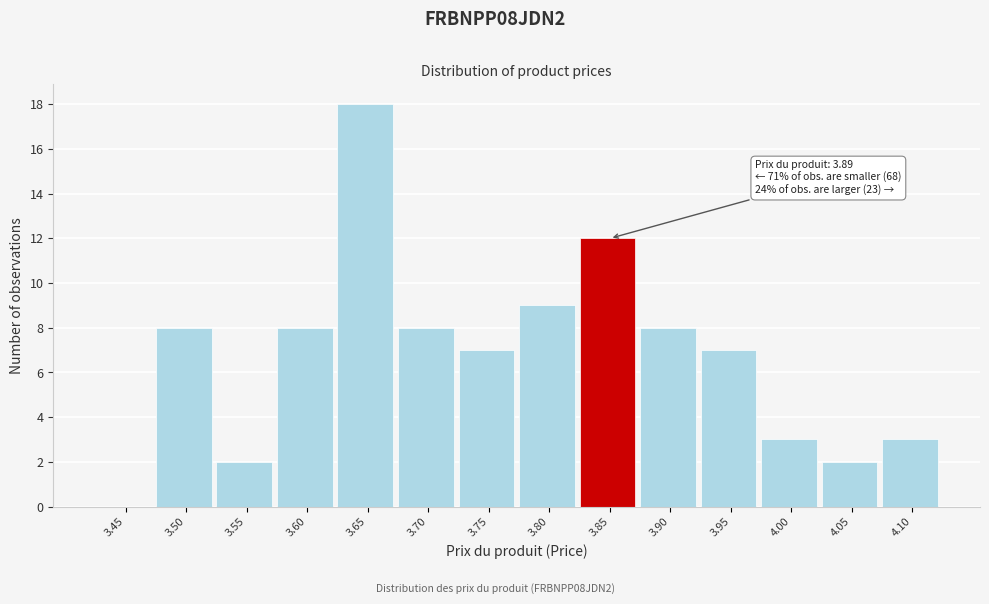

Reading right to left, list all the values displayed in this chart.

4.10=3	4.05=2	4.00=3	3.95=7	3.90=8	3.85=12	3.80=9	3.75=7	3.70=8	3.65=18	3.60=8	3.55=2	3.50=8	3.45=0